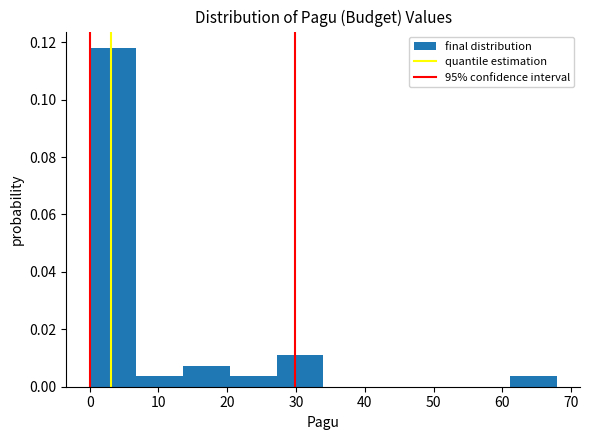

What is the height of the bar covering 14 to 20 on the x-axis? Neither the bar edges nor the heights are printed on the chart, so give them approximately, as read against the axes.

0.008